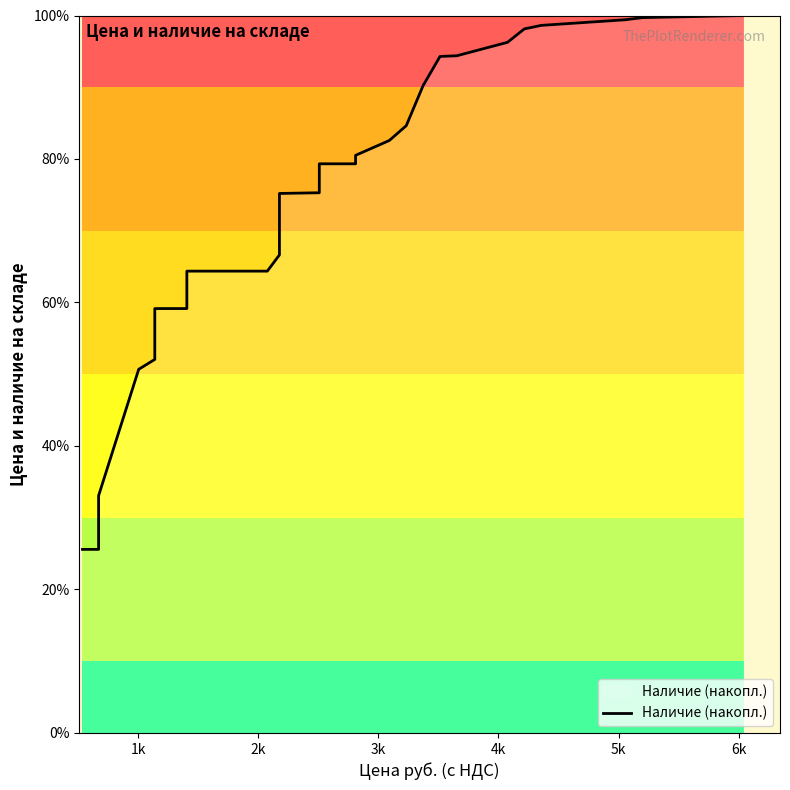

What is the average value?

73.3